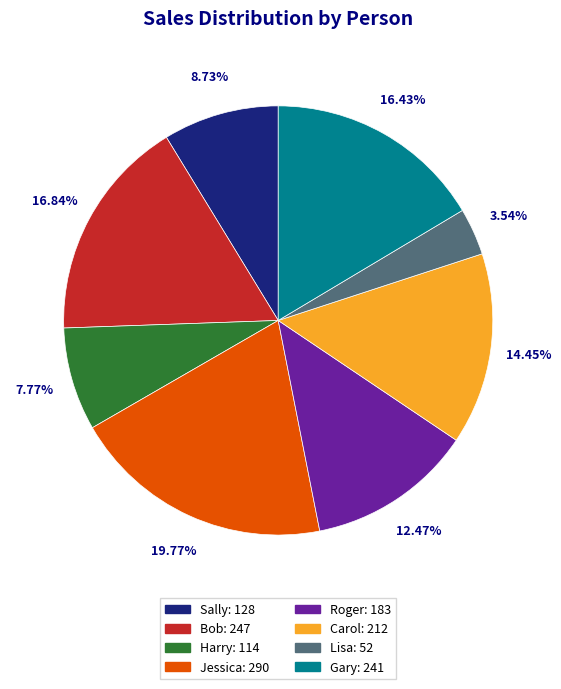

Approximately how many times larger is the value at Bob compared to Jessica?

0.9